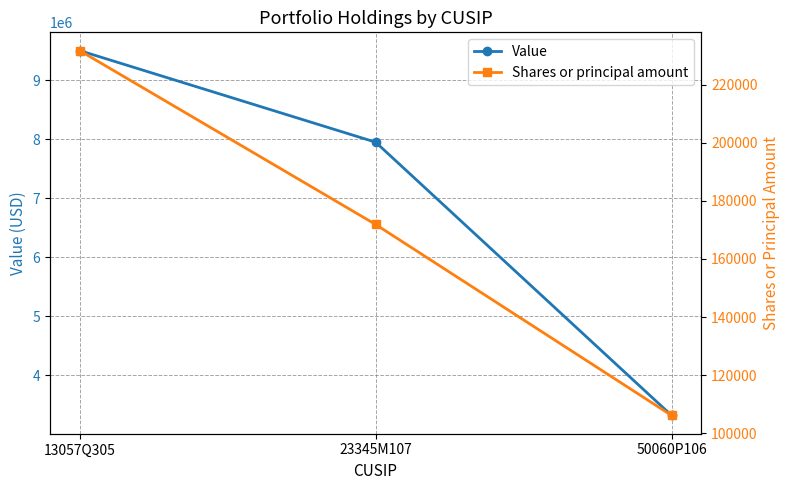

What is the value of the Value point at the 1st from the left?

9500000